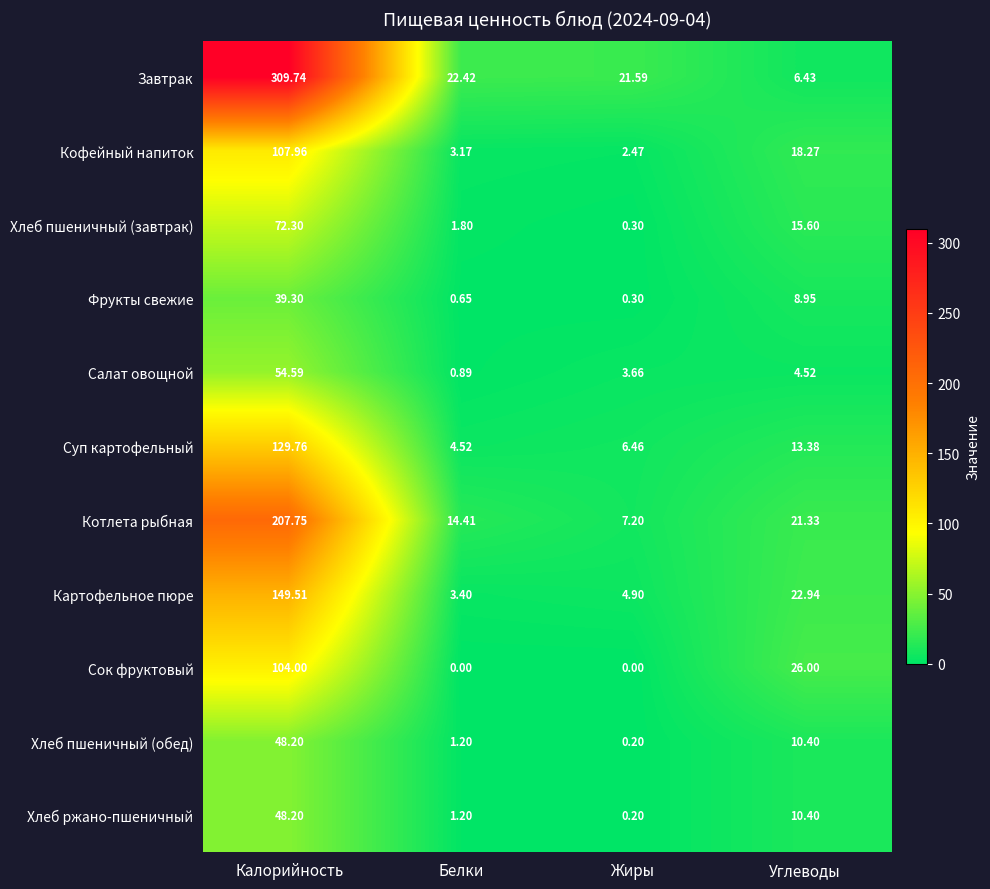

Rank the categories by Салат овощной value from highest to lowest.

Калорийность, Углеводы, Жиры, Белки